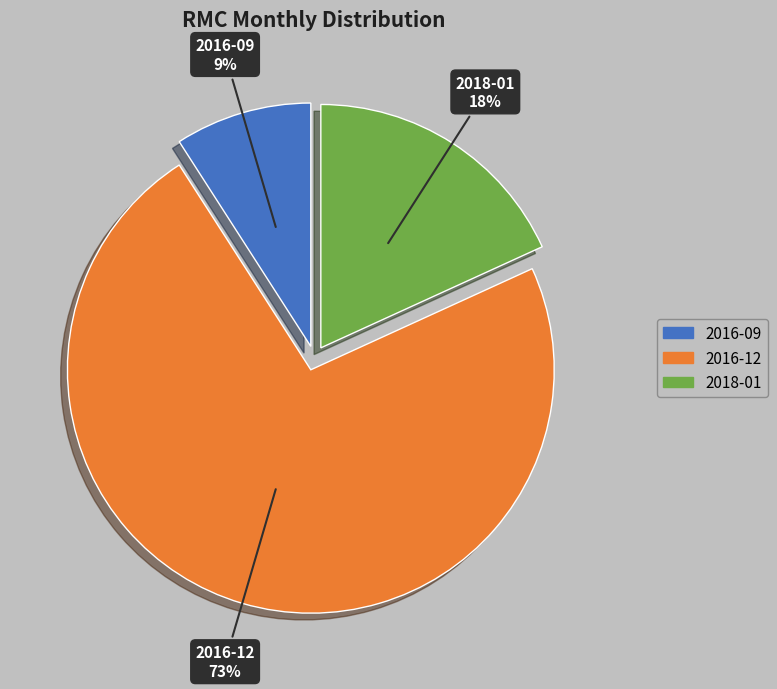

How many segments does this pie chart have?

3